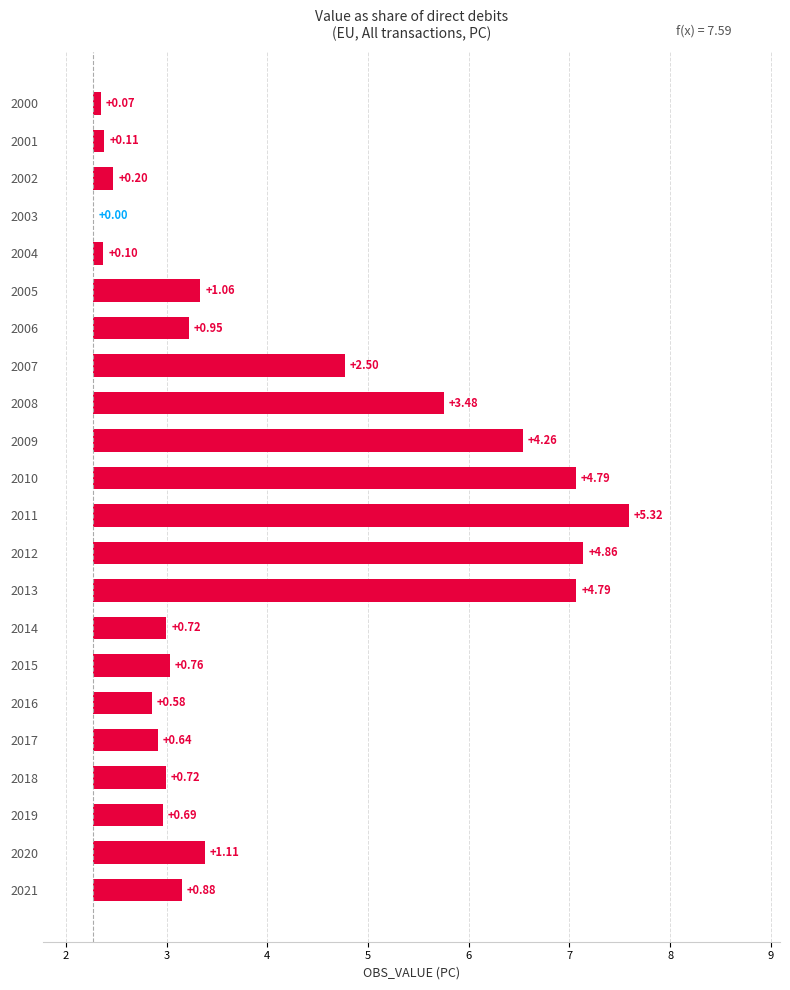

Does the chart contain stacked bars?

No